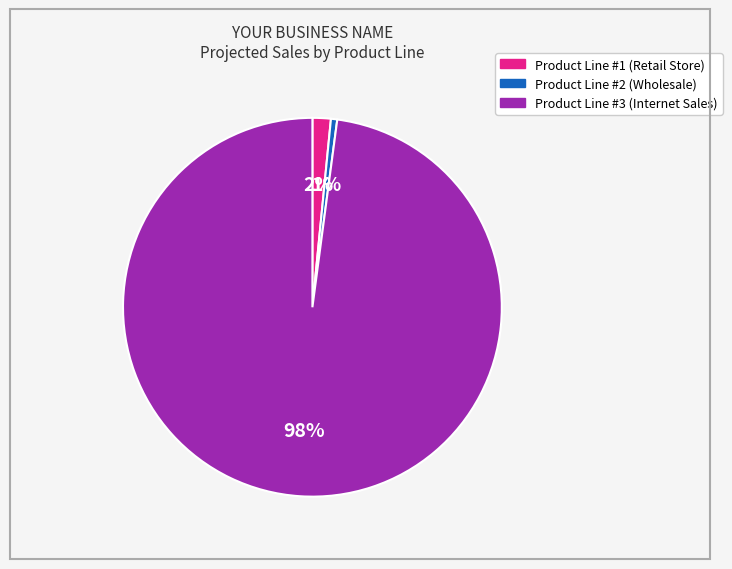

Between Product Line #2 (Wholesale) and Product Line #1 (Retail Store), which is larger?

Product Line #1 (Retail Store)